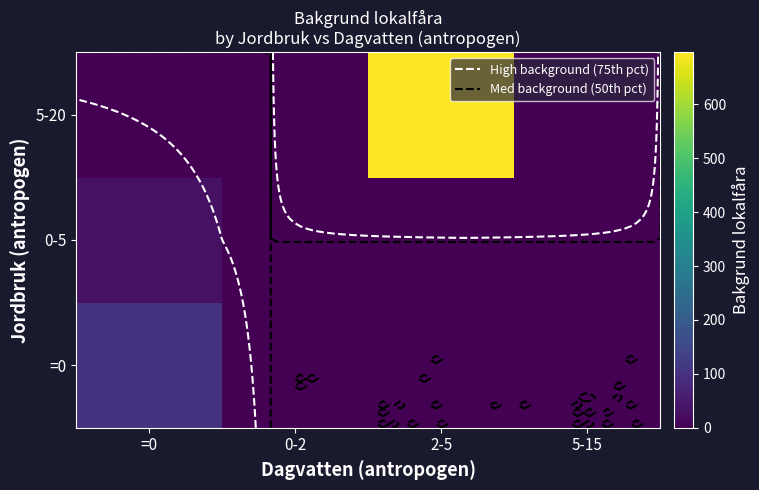

How many data points does each series have?

4